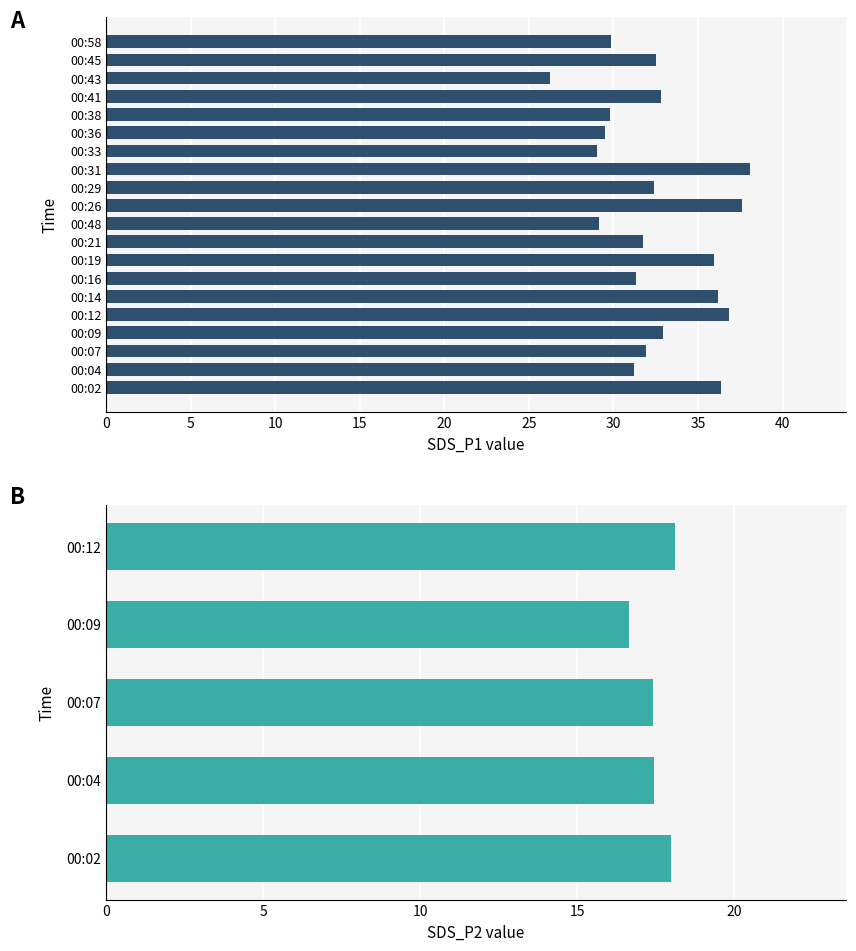

Which label corresponds to the smallest value in the chart?

00:43